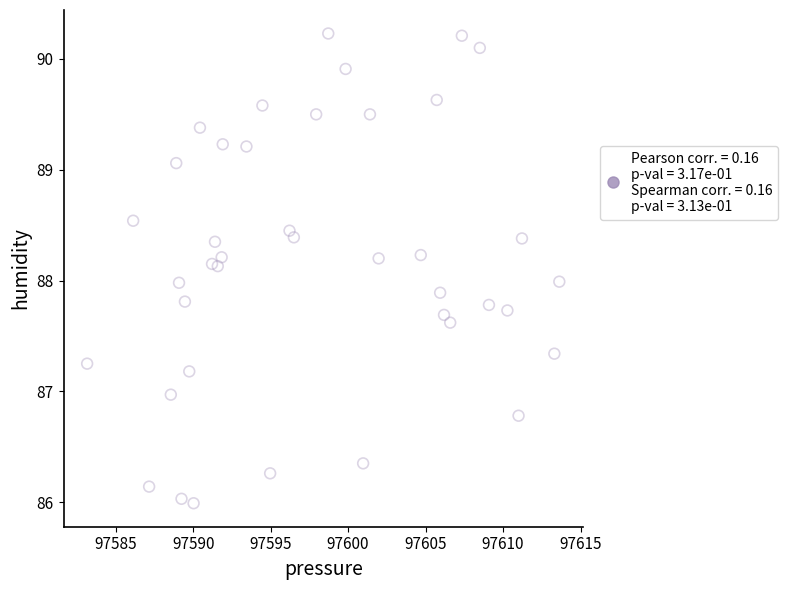

What is the range of X values (max minus min)?

30.5